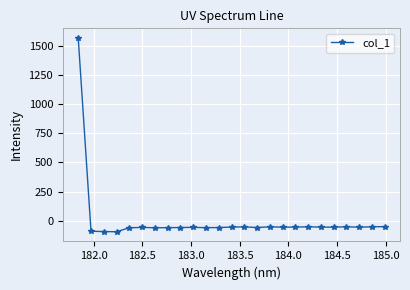

True or false: there are more than 2 points higher than both neighbors.

True